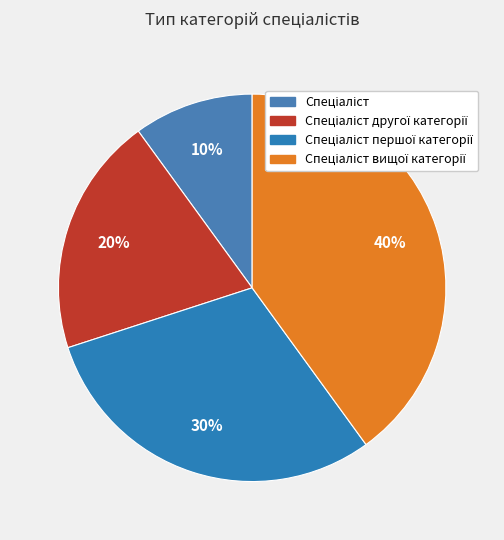

Does any single category account for the majority?

No